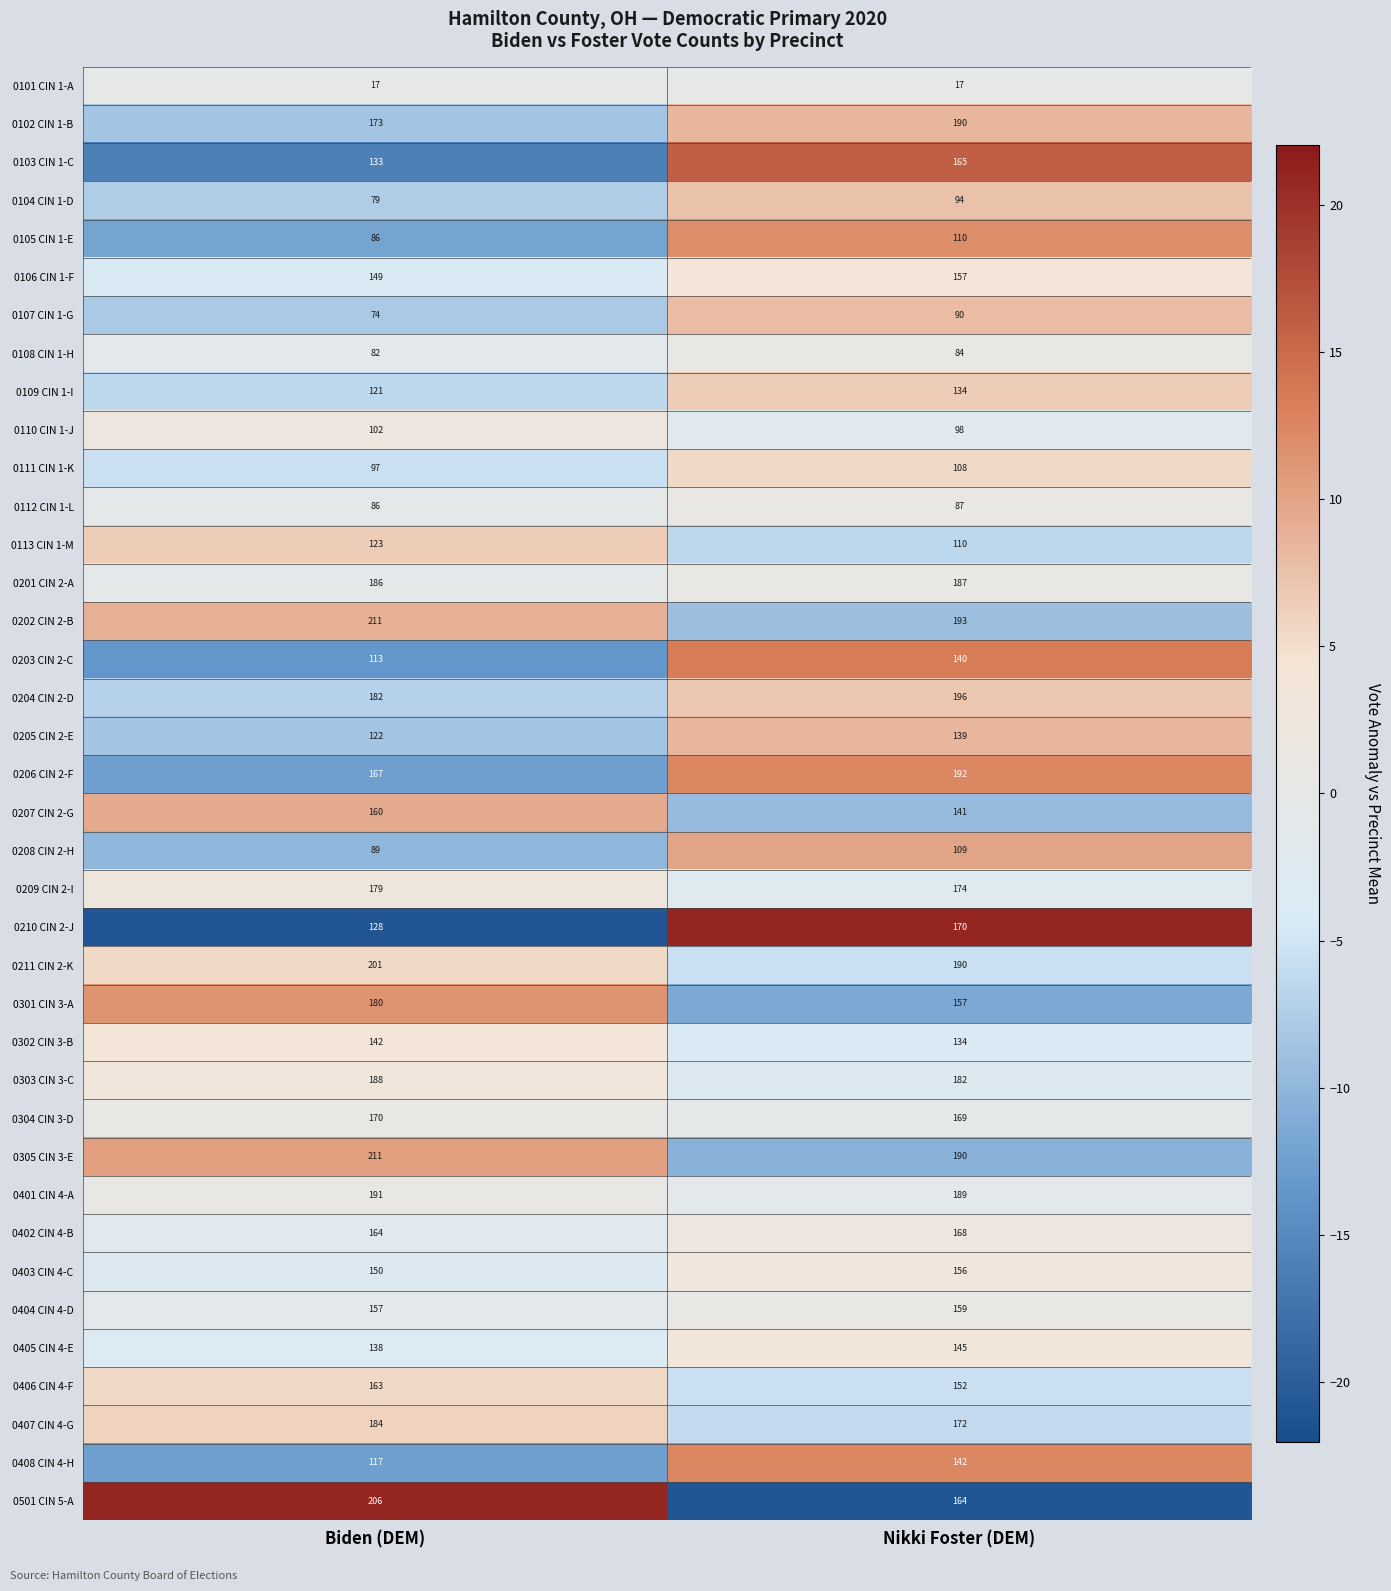

What is the approximate value of 0209 CIN 2-I at Nikki Foster (DEM)?

174